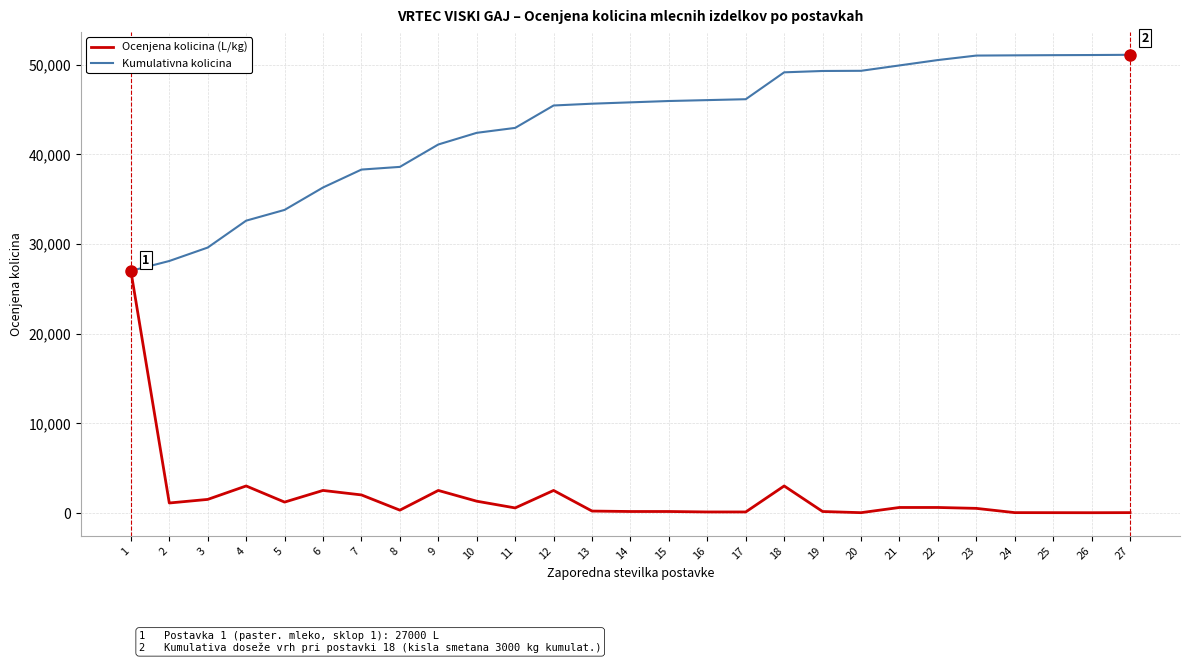

What is the sum of the Ocenjena kolicina (L/kg) values at 15 and 20?

170